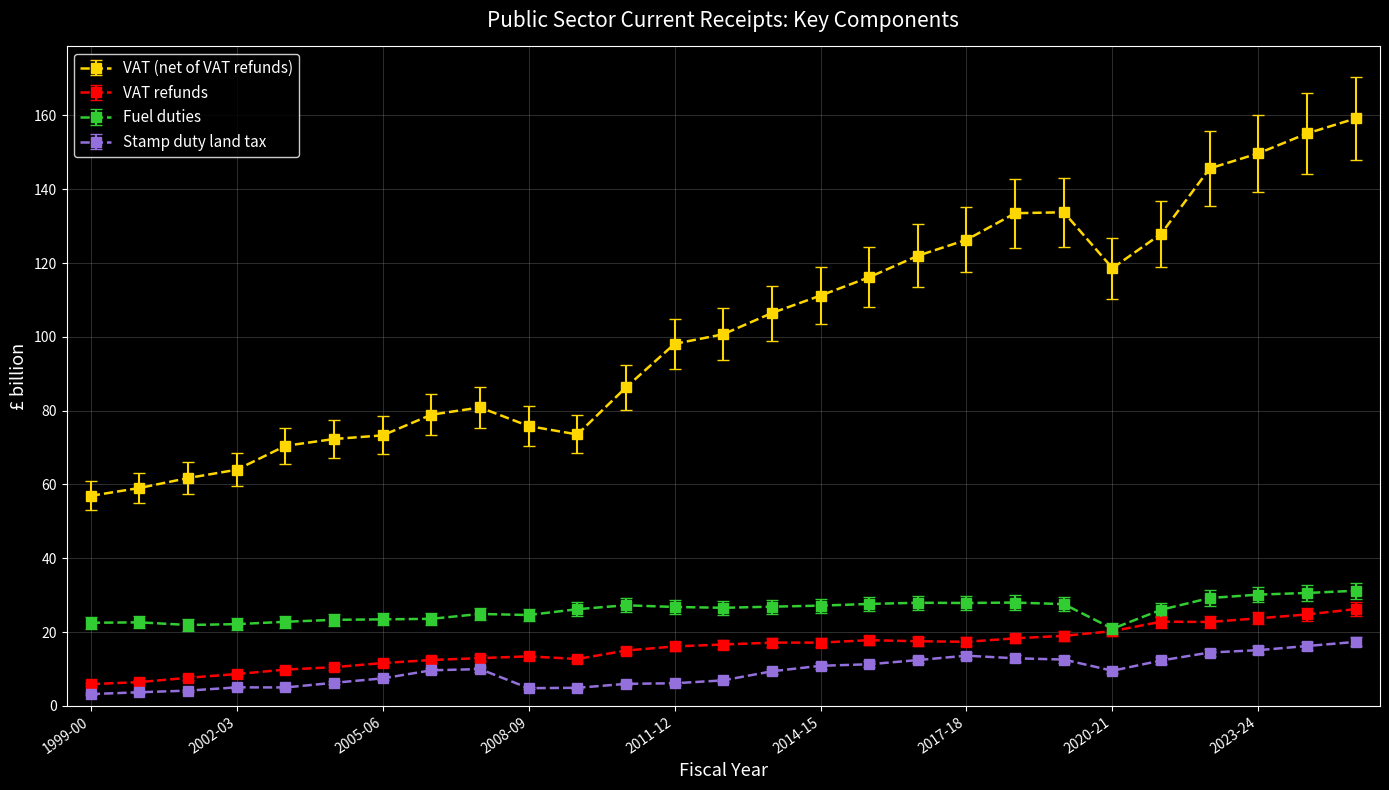

True or false: Fuel duties and Stamp duty land tax cross at least once.

False